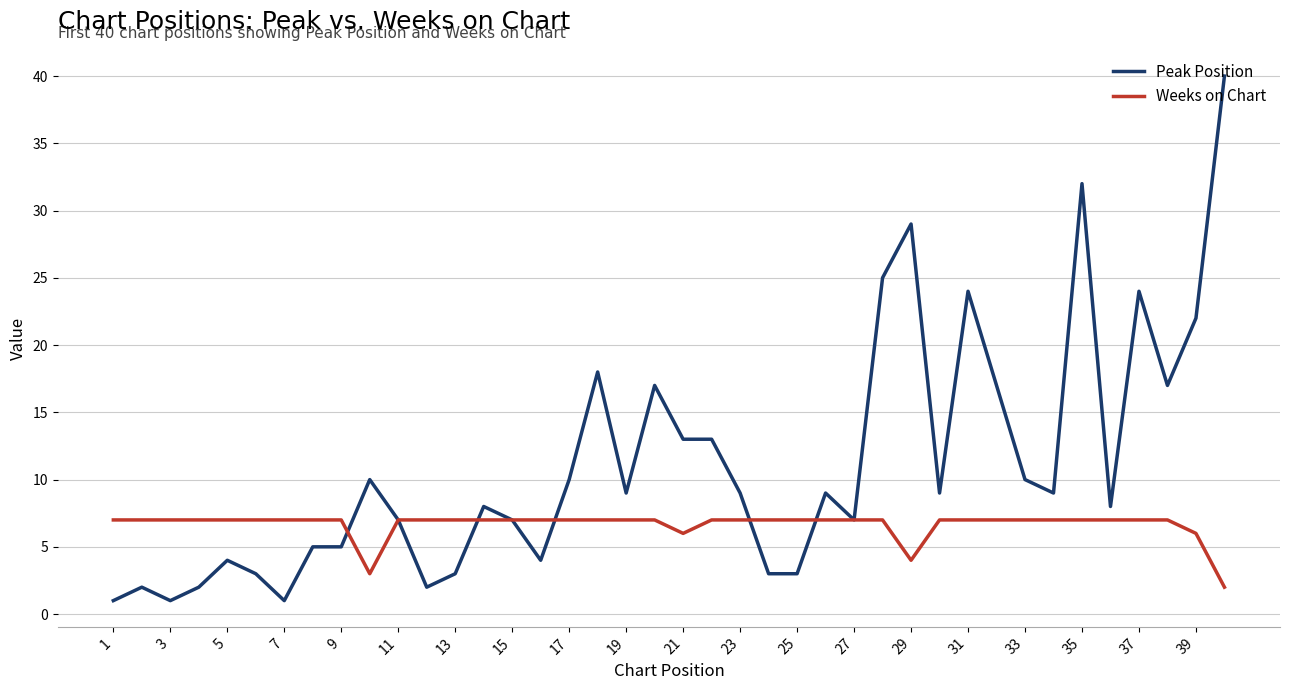

Rank the series by their maximum value, from lowest to highest.

Weeks on Chart, Peak Position